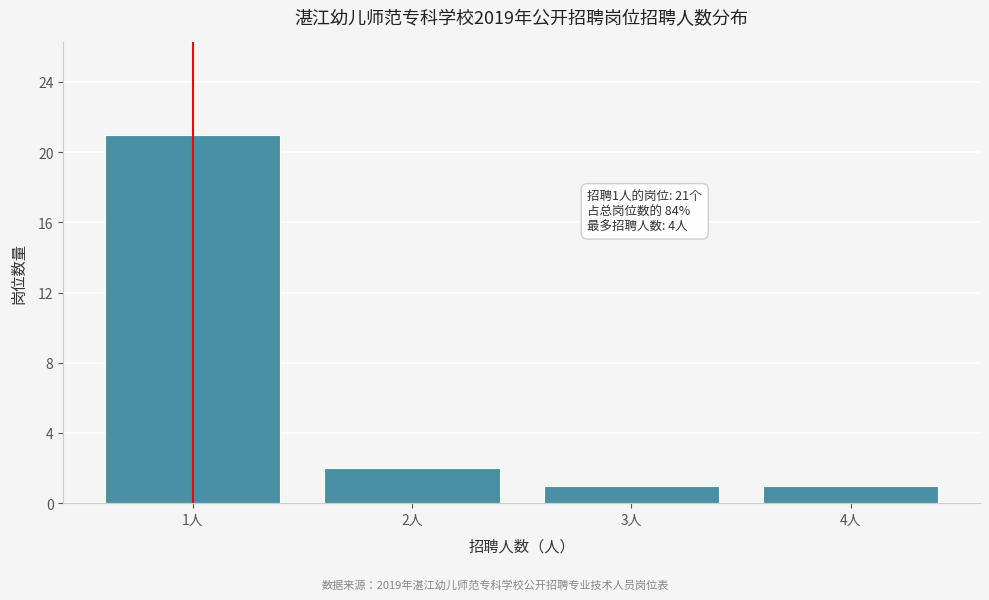

Over which range of the x-axis is the bar tallest?

0.5 to 1.5